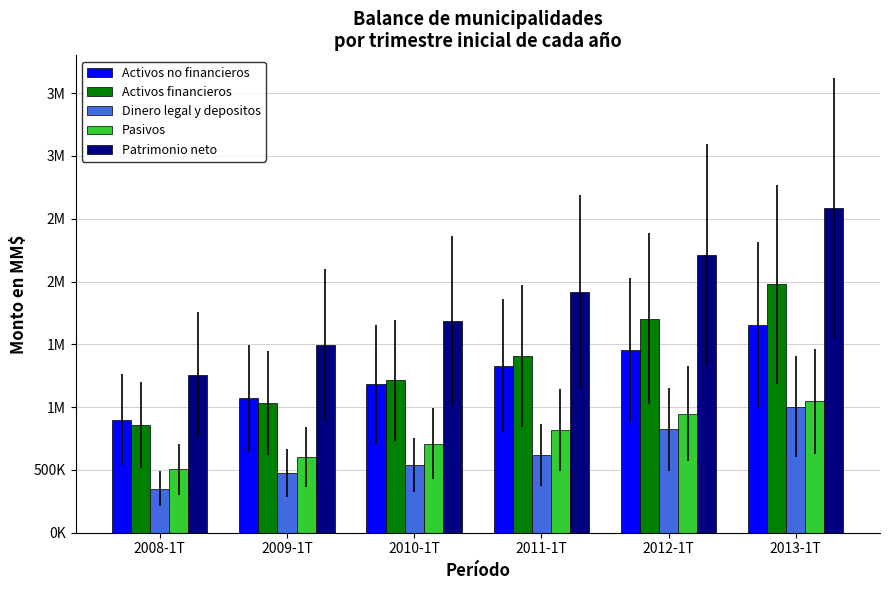

What is the greatest value displayed?

2585704.7